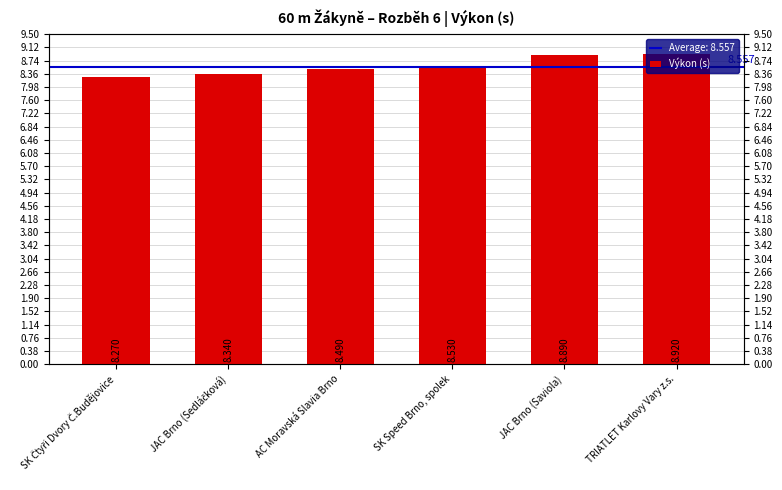

Rank the categories by value from lowest to highest.

SK Čtyři Dvory Č.Budějovice, JAC Brno (Sedláčková), AC Moravská Slavia Brno, SK Speed Brno, spolek, JAC Brno (Saviola), TRIATLET Karlovy Vary z.s.